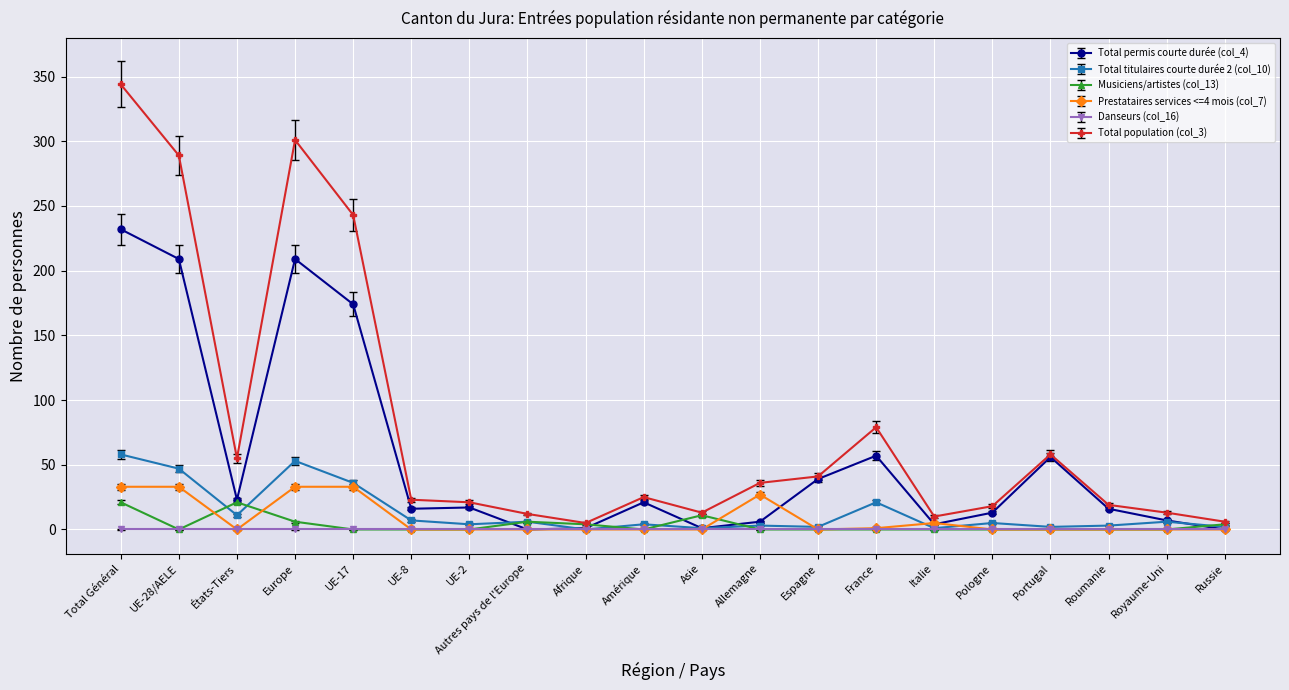

What is the label of the 12th point from the left?

Allemagne